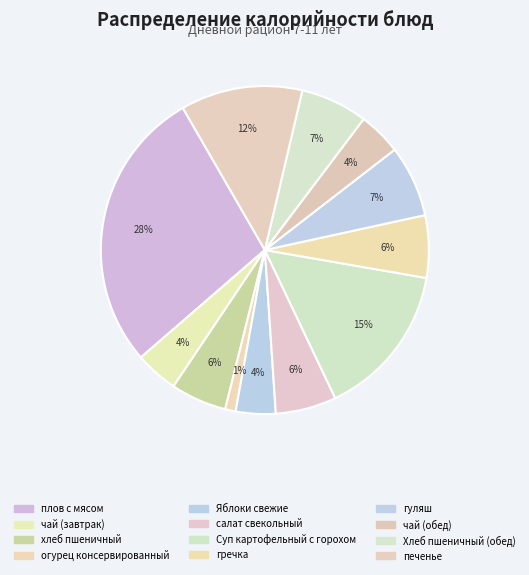

True or false: огурец консервированный accounts for 11% of the total.

False